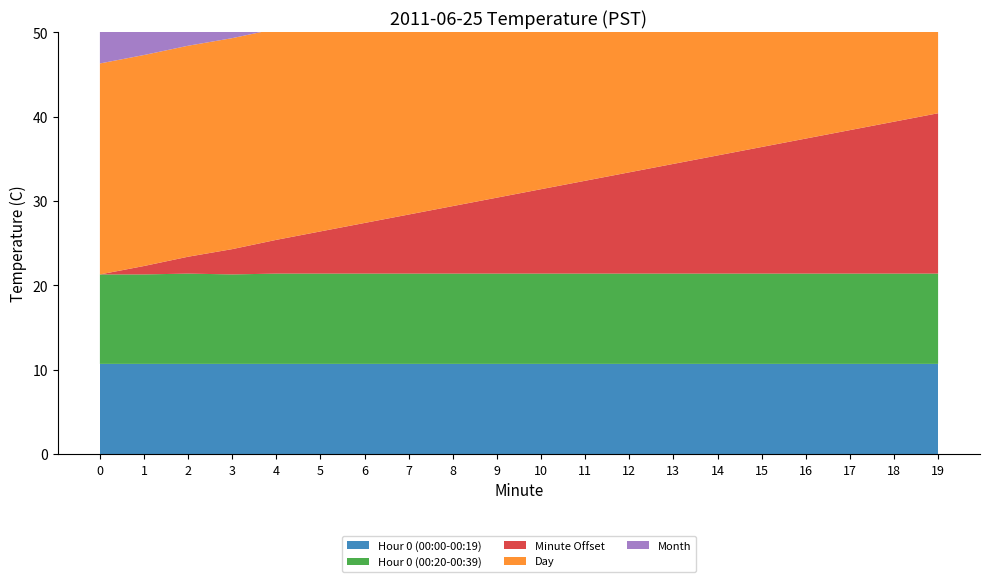

Reading left to right, extract all data points from this chart.

Hour 0 (00:00-00:19): 0=10.7	1=10.7	2=10.7	3=10.7	4=10.7	5=10.7	6=10.7	7=10.7	8=10.7	9=10.7	10=10.7	11=10.7	12=10.7	13=10.7	14=10.7	15=10.7	16=10.7	17=10.7	18=10.7	19=10.7
Hour 0 (00:20-00:39): 0=10.6	1=10.6	2=10.7	3=10.6	4=10.7	5=10.7	6=10.7	7=10.7	8=10.7	9=10.7	10=10.7	11=10.7	12=10.7	13=10.7	14=10.7	15=10.7	16=10.7	17=10.7	18=10.7	19=10.7
Minute Offset: 0=0.0	1=1.0	2=2.0	3=3.0	4=4.0	5=5.0	6=6.0	7=7.0	8=8.0	9=9.0	10=10.0	11=11.0	12=12.0	13=13.0	14=14.0	15=15.0	16=16.0	17=17.0	18=18.0	19=19.0
Day: 0=25.0	1=25.0	2=25.0	3=25.0	4=25.0	5=25.0	6=25.0	7=25.0	8=25.0	9=25.0	10=25.0	11=25.0	12=25.0	13=25.0	14=25.0	15=25.0	16=25.0	17=25.0	18=25.0	19=25.0
Month: 0=6.0	1=6.0	2=6.0	3=6.0	4=6.0	5=6.0	6=6.0	7=6.0	8=6.0	9=6.0	10=6.0	11=6.0	12=6.0	13=6.0	14=6.0	15=6.0	16=6.0	17=6.0	18=6.0	19=6.0